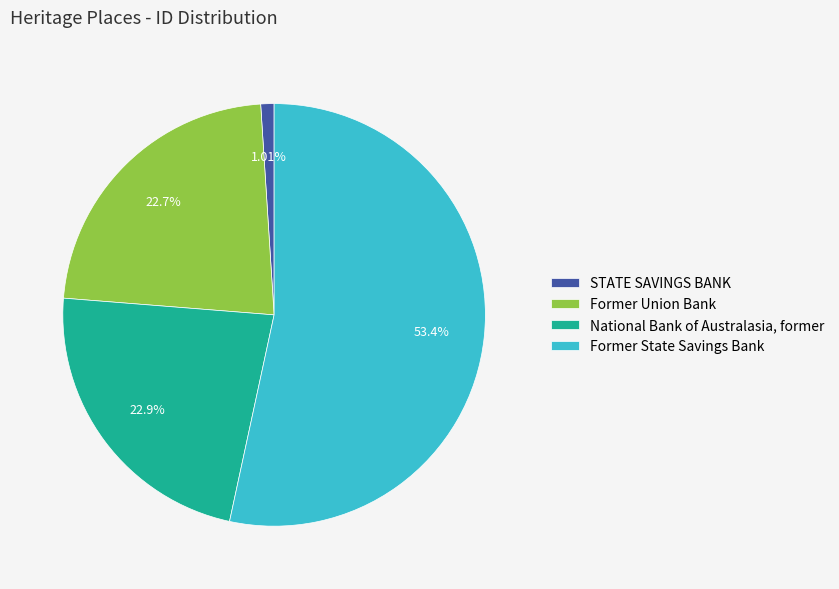

To the nearest percent, what is the difference between the largest and smallest slice percentages?

52%